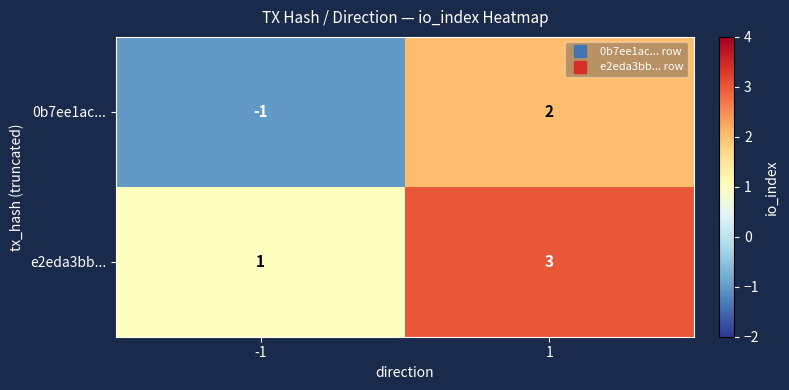

Between -1 and 1, which series saw the biggest shift?

0b7ee1ac...